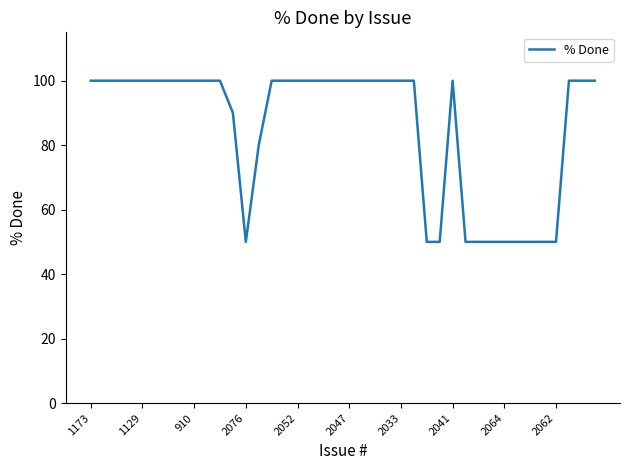

What is the minimum value shown in the chart?

50